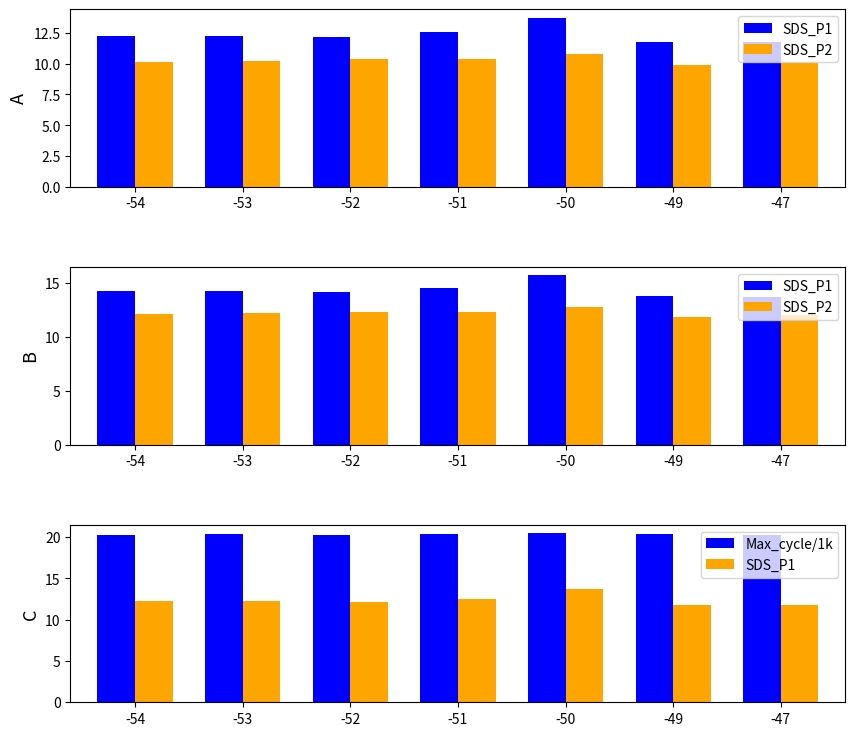

The value of SDS_P2 at -53 is 6.0. True or false?

False